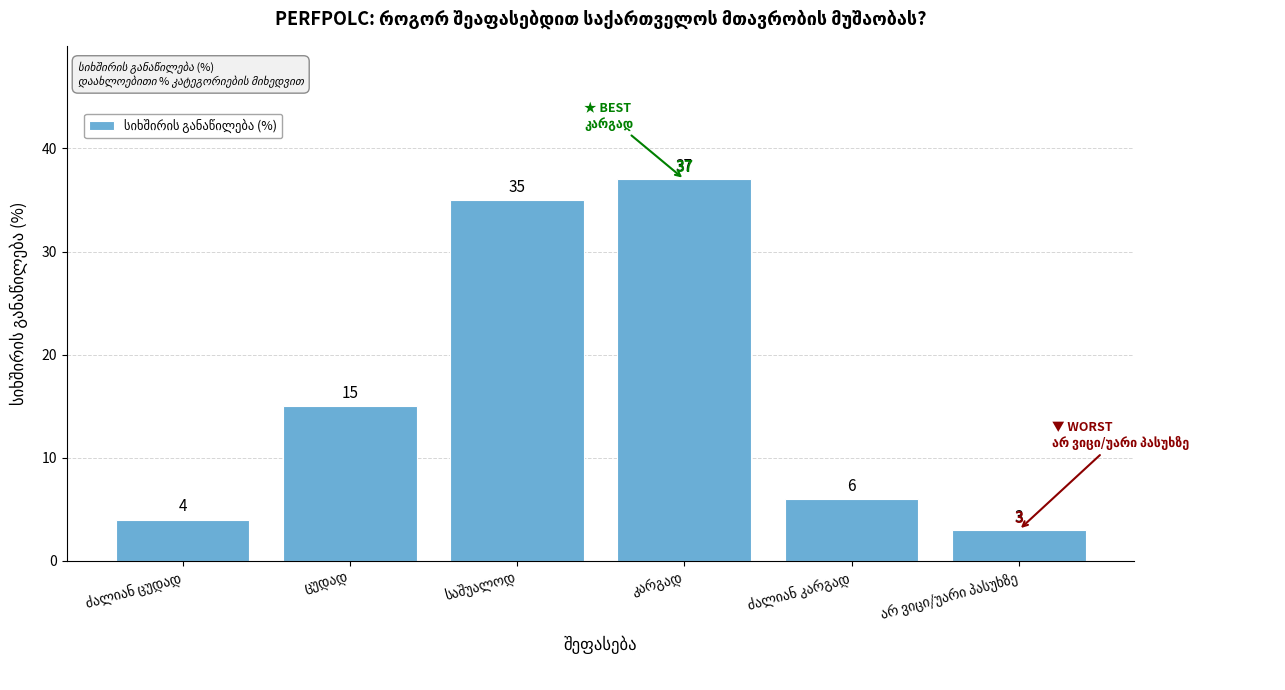

Does the chart contain any negative values?

No